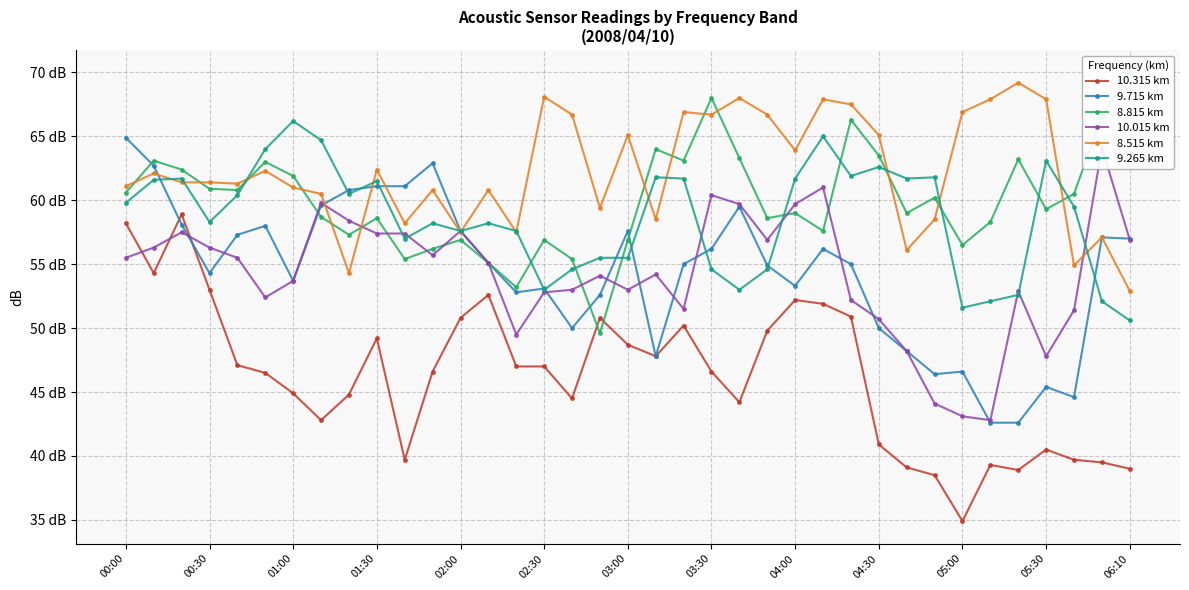

What is the difference between the maximum and minimum values in the 9.265 km series?

15.6